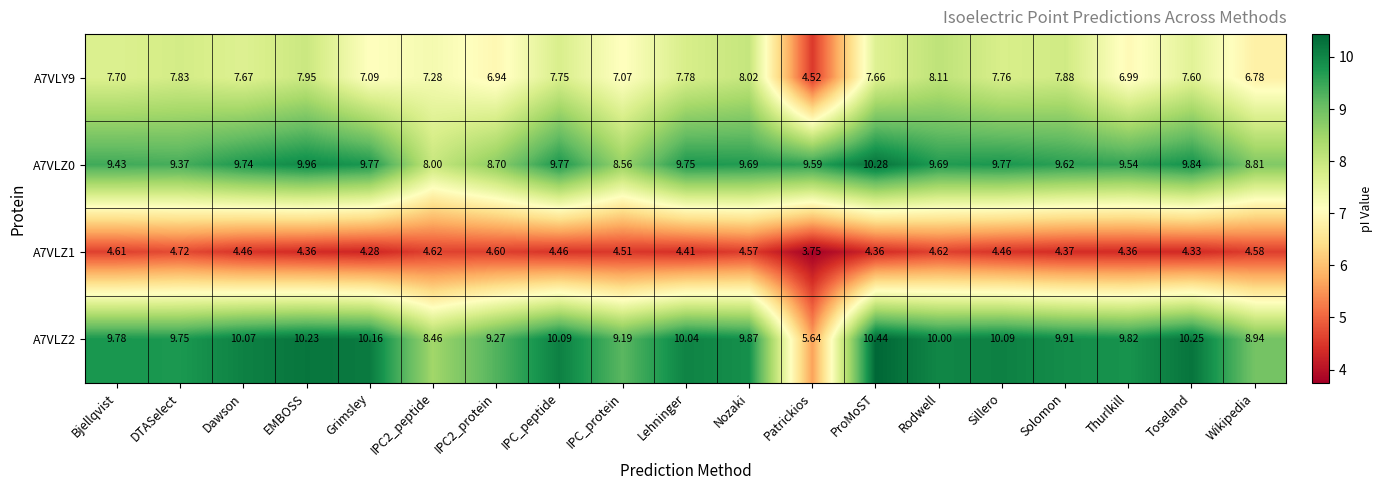

At which label is A7VLY9 closest to 6?

Wikipedia